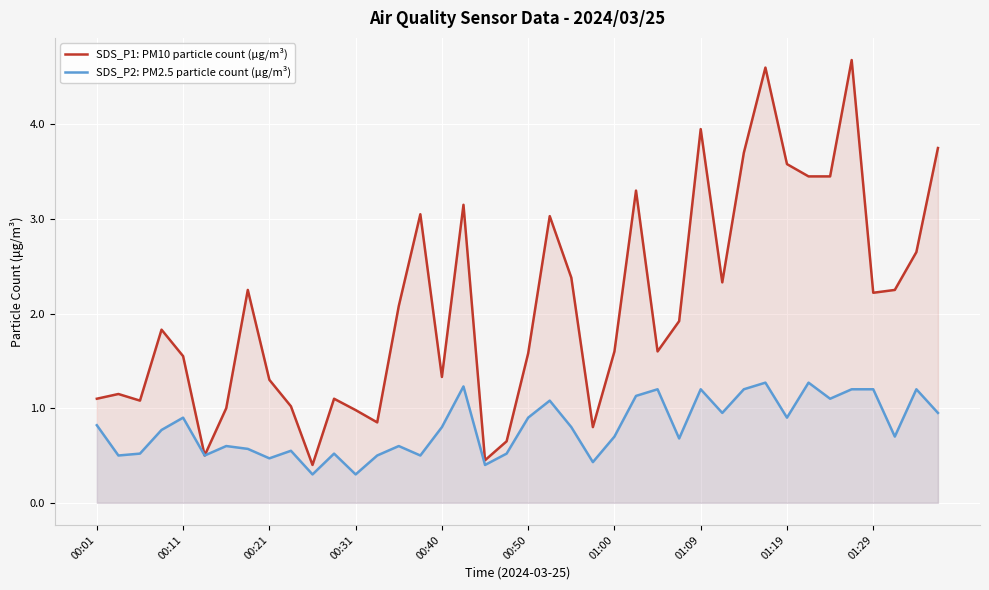

List the series in order of their peak value, highest first.

SDS_P1: PM10 particle count (μg/m³), SDS_P2: PM2.5 particle count (μg/m³)